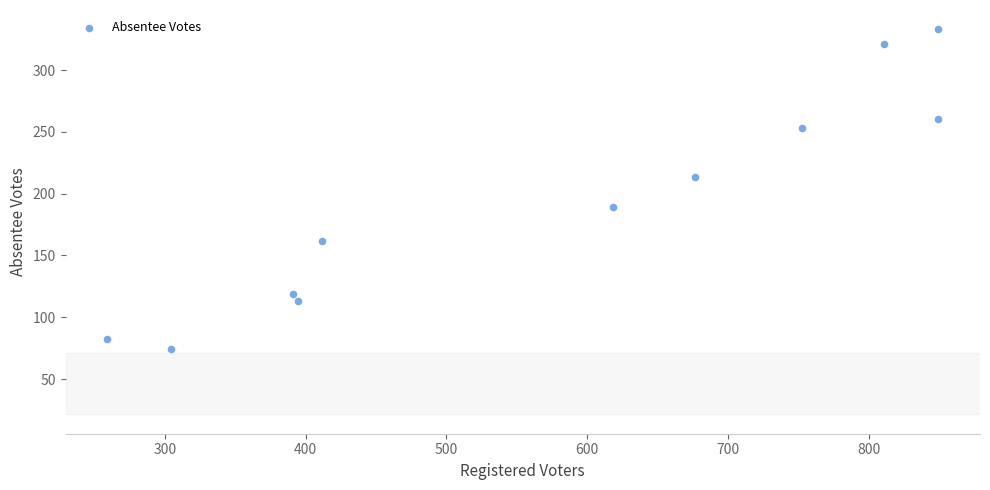

What is the average Y value?

193.0